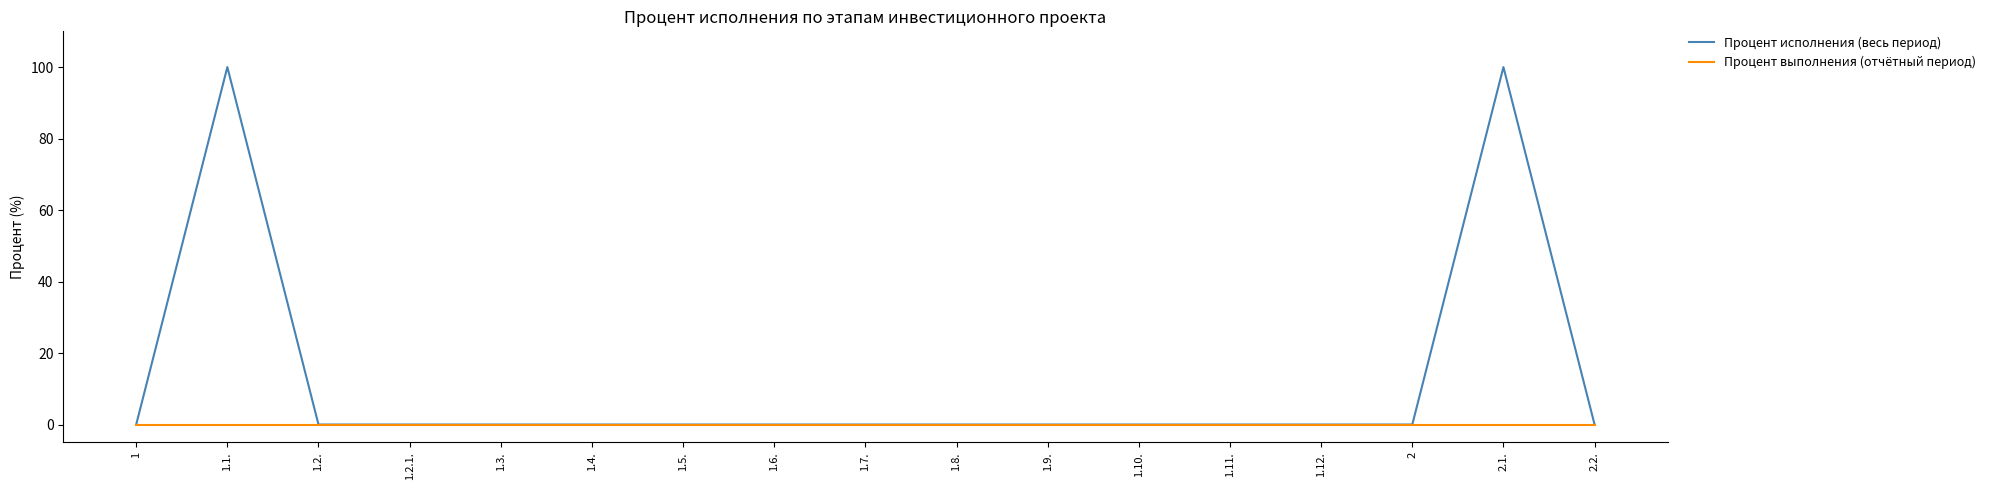

The value of Процент выполнения (отчётный период) at 1.11. is 0. True or false?

True